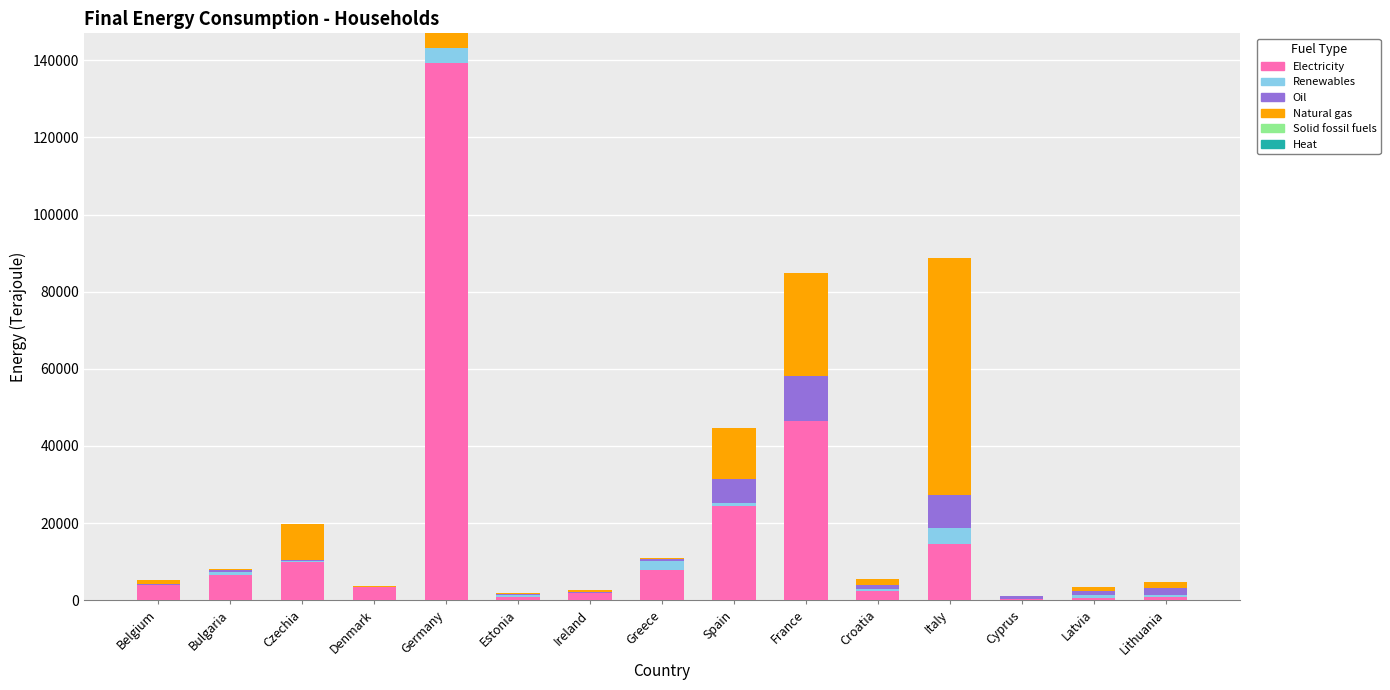

True or false: Electricity has a value of 24463.3 at Spain.

True